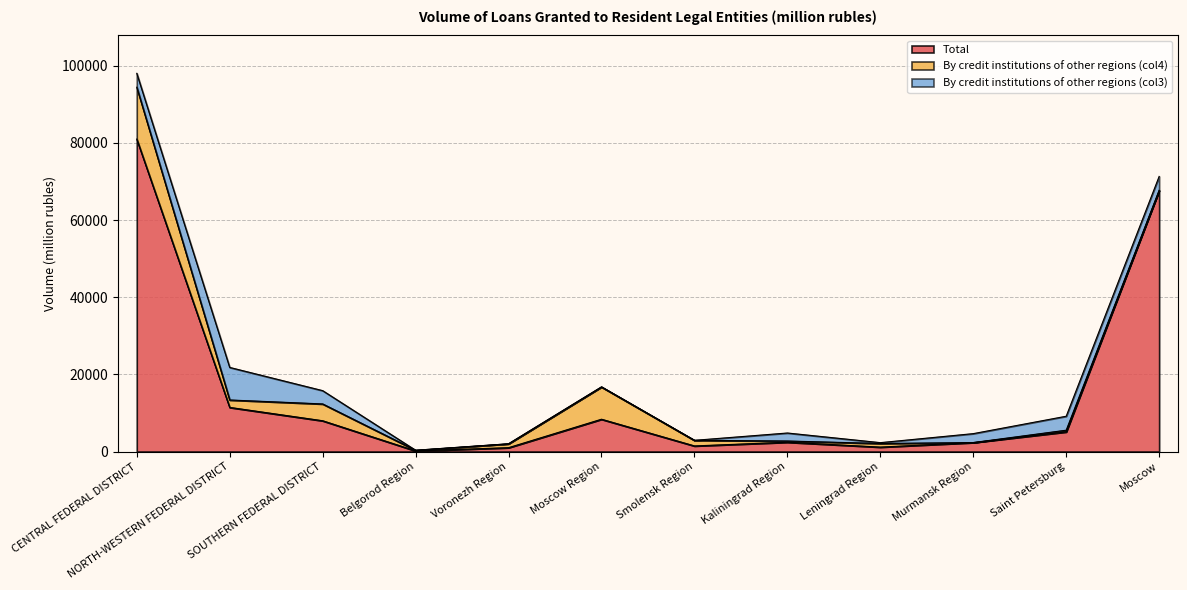

What position from the right is Moscow Region?

7